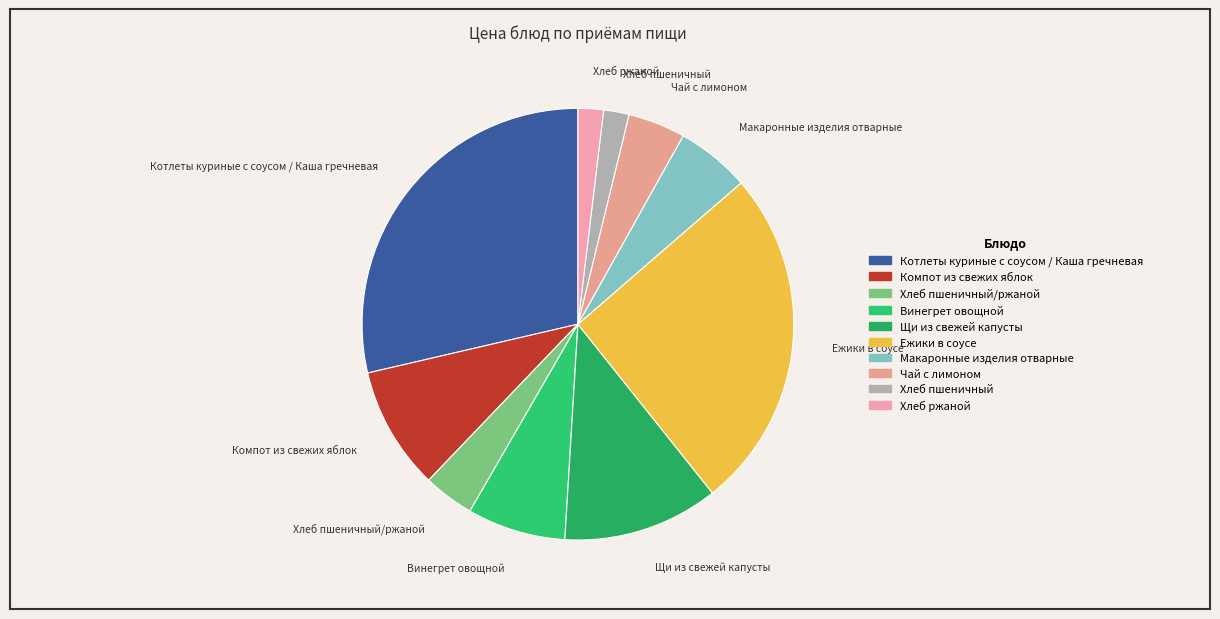

Which slice is the largest?

Котлеты куриные с соусом / Каша гречневая